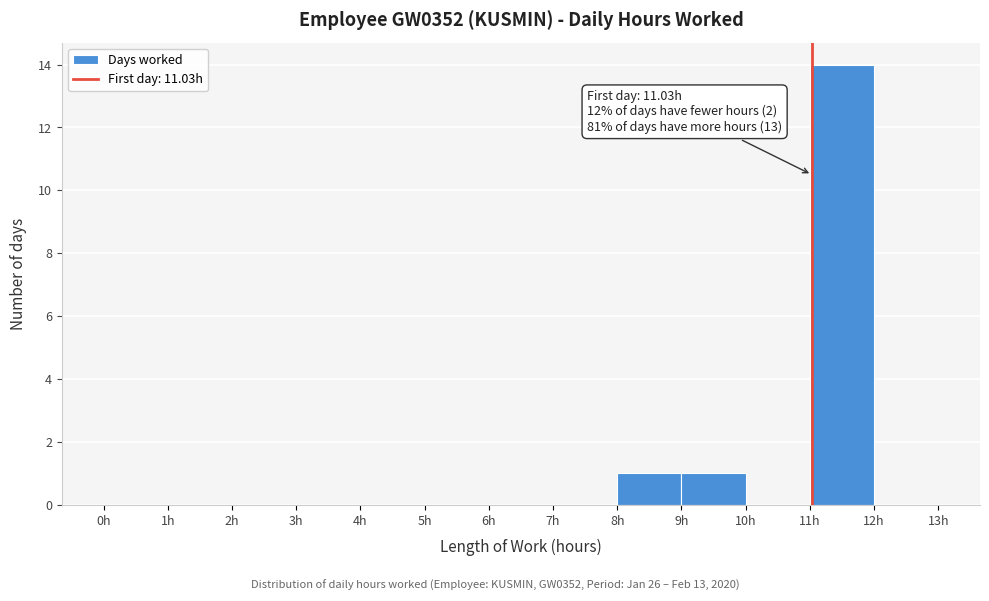

Which range on the x-axis has the tallest bar?

11 to 12